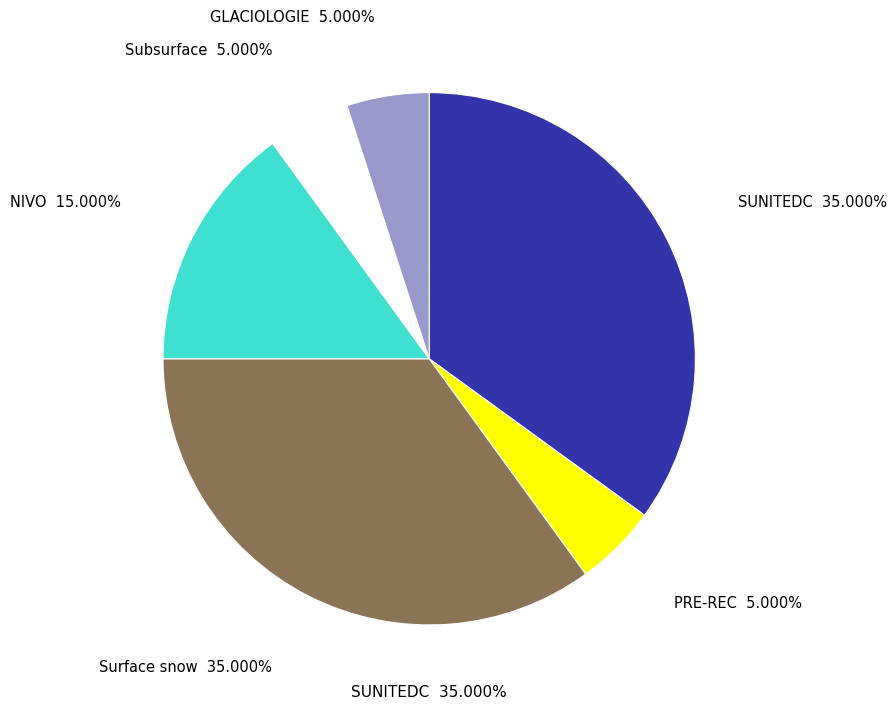

What is the largest slice in the pie chart?

SUNITEDC